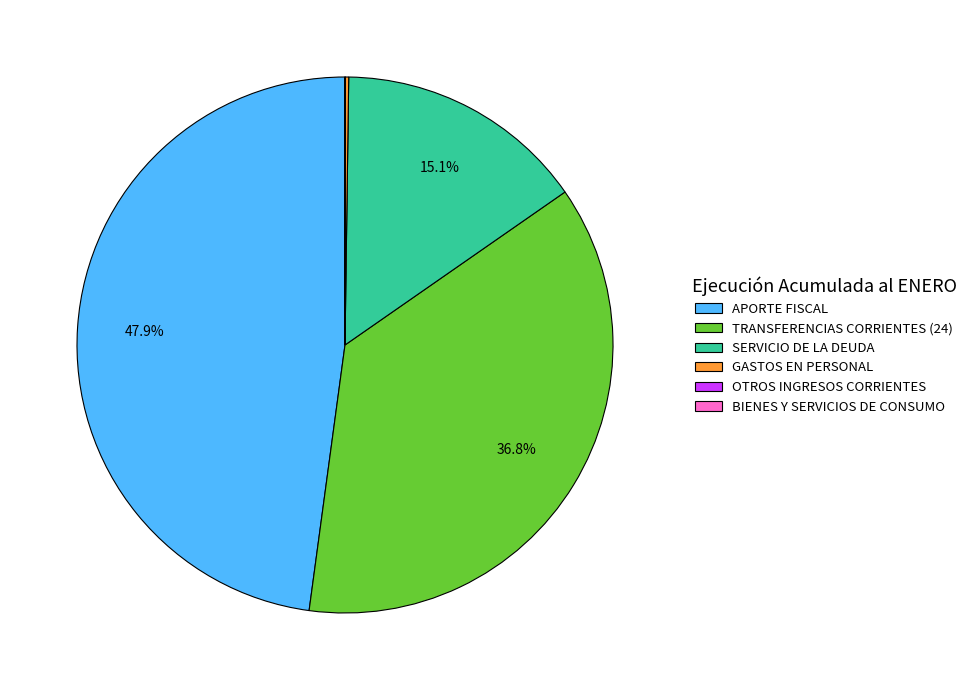

What is the largest slice in the pie chart?

APORTE FISCAL